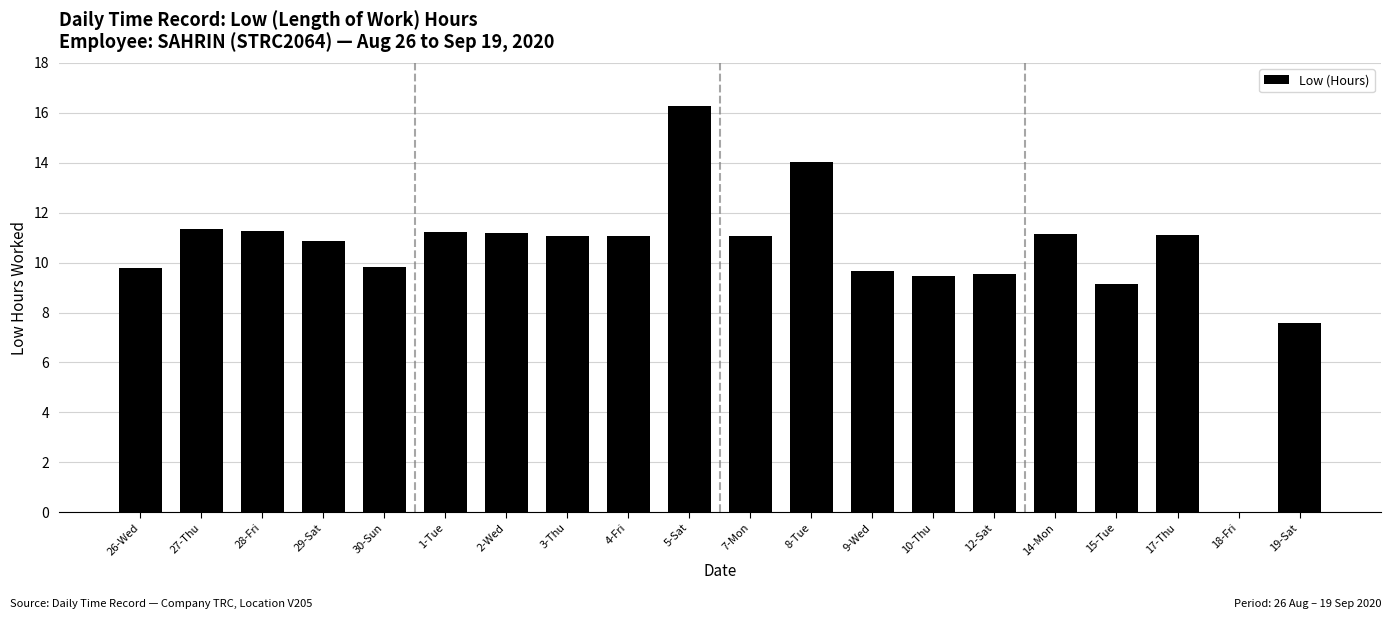

Is it true that the value at 9-Wed is 14.4?

False